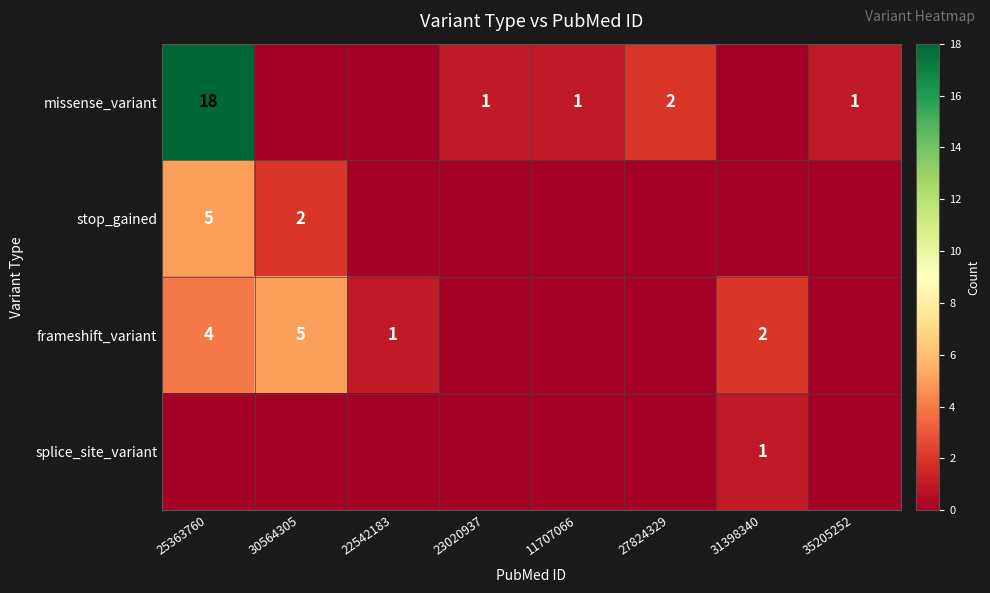

Is the value of stop_gained at 25363760 greater than the value of frameshift_variant at 22542183?

Yes